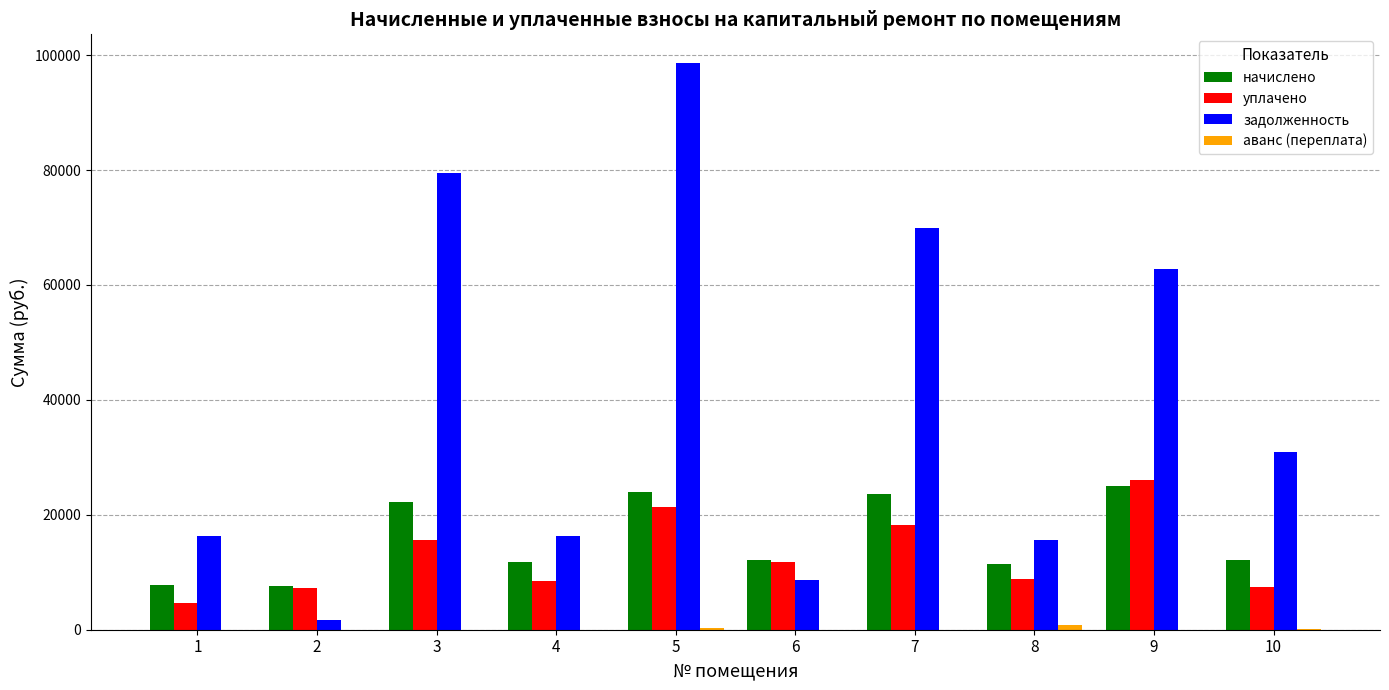

True or false: уплачено has a value of 8429.5 at 4.

True